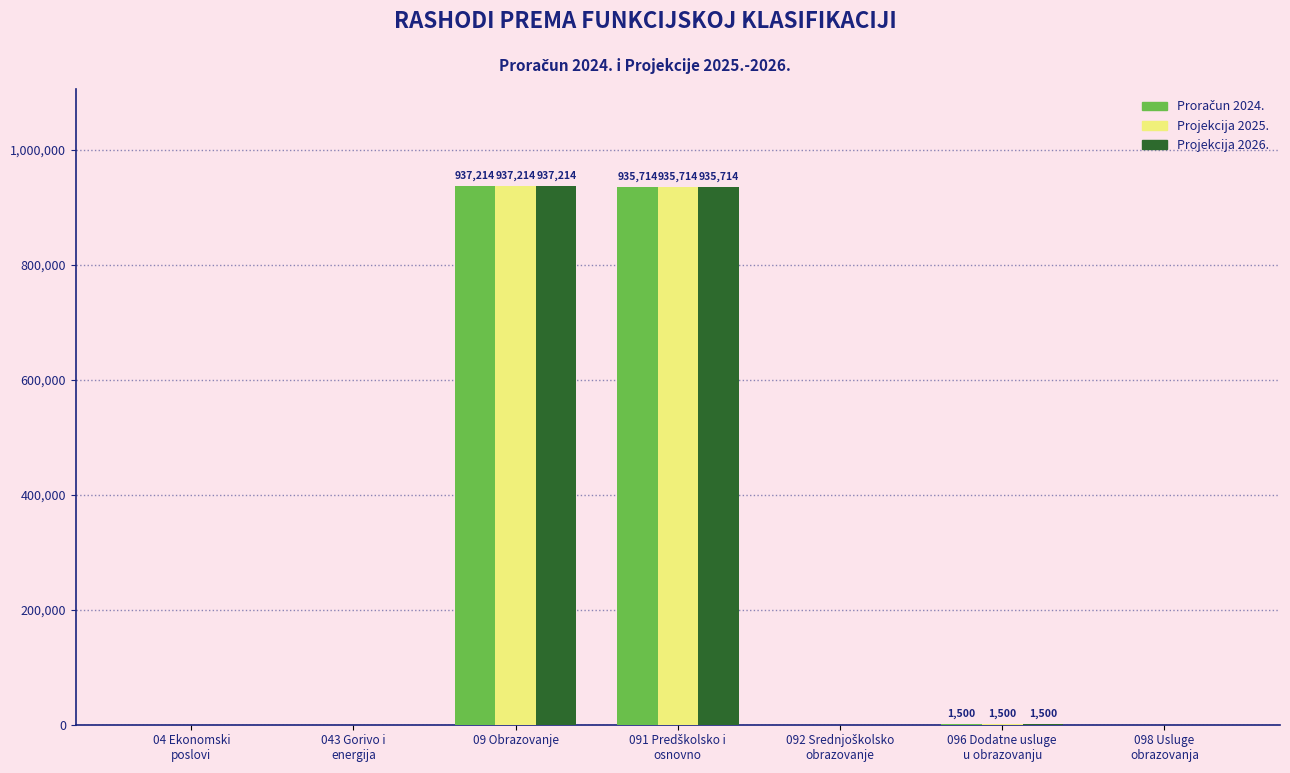

What is the greatest value displayed?

937214